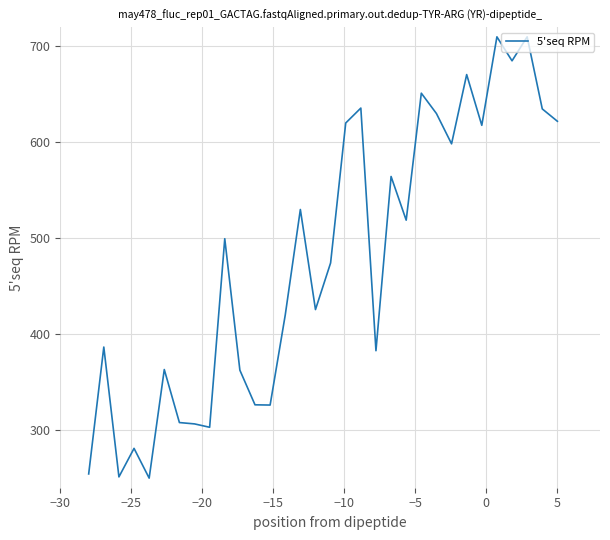

What is the smallest value displayed?

250.0